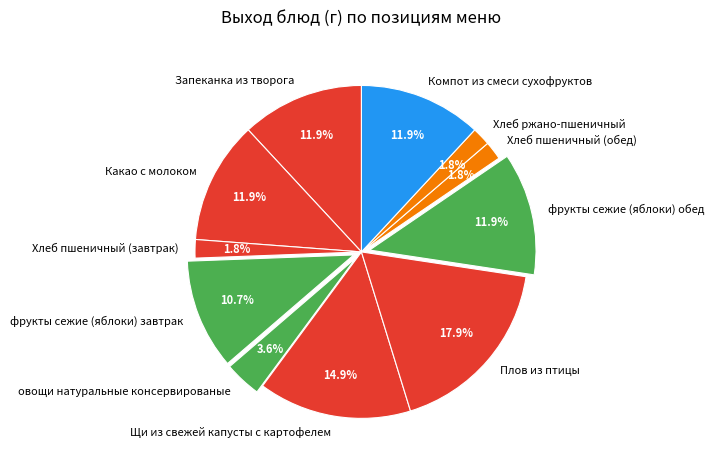

What portion of the pie excludes Хлеб пшеничный (завтрак)?

98.2%